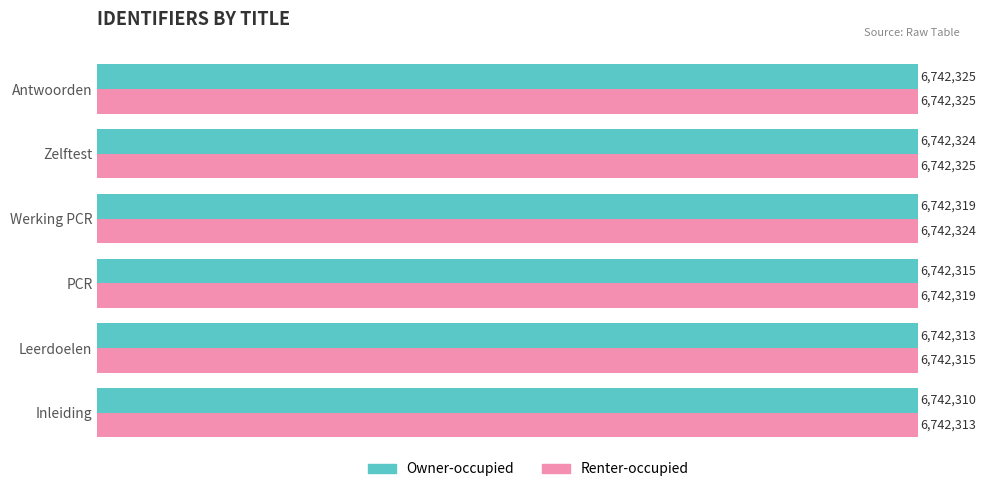

List the series in order of their overall mean, lowest first.

Owner-occupied, Renter-occupied